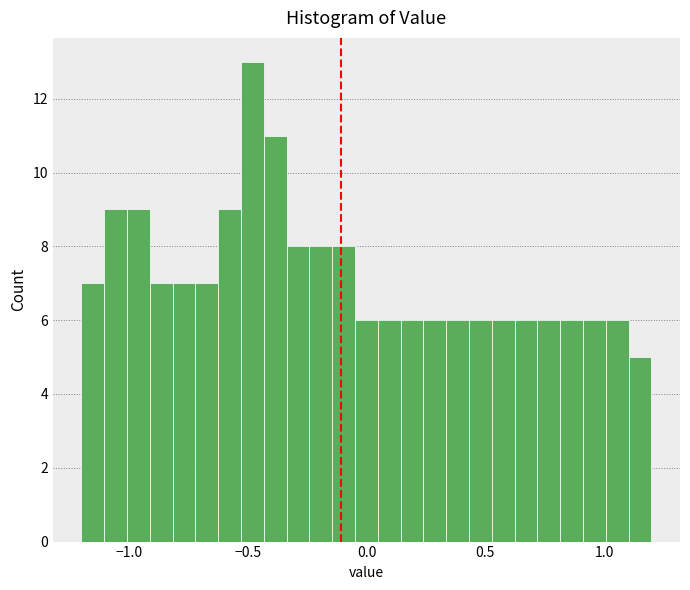

Around what value on the x-axis is the tallest bar? Give the approximate position of its centre, as read against the axis.

-0.50